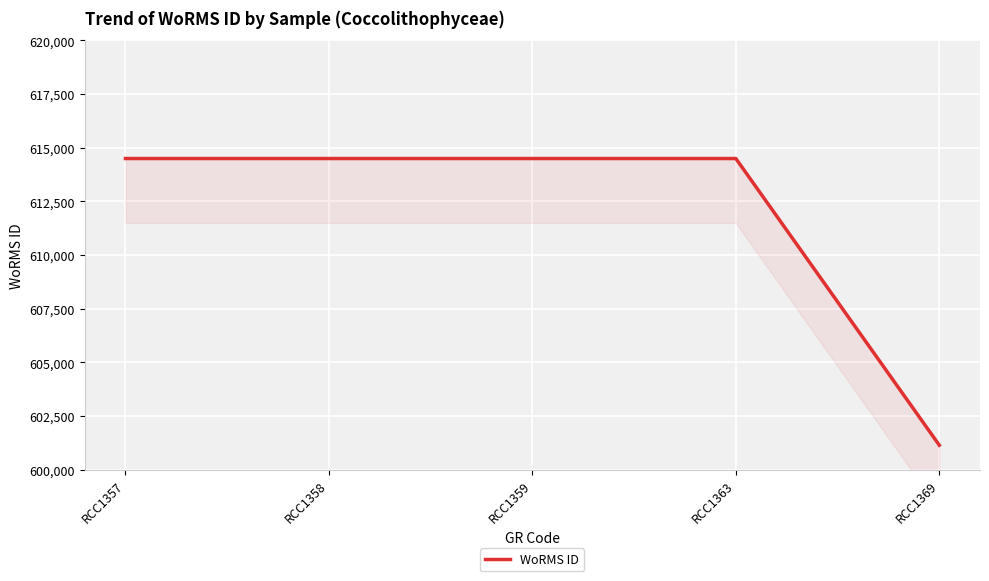

Which category has the lowest value across all series?

RCC1369